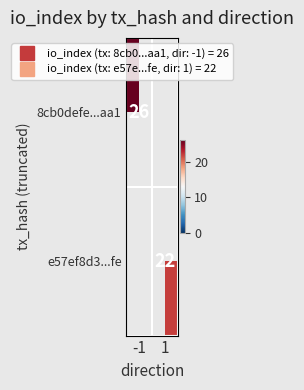

What is the lowest value of the 8cb0defe...aa1 series?

26.0